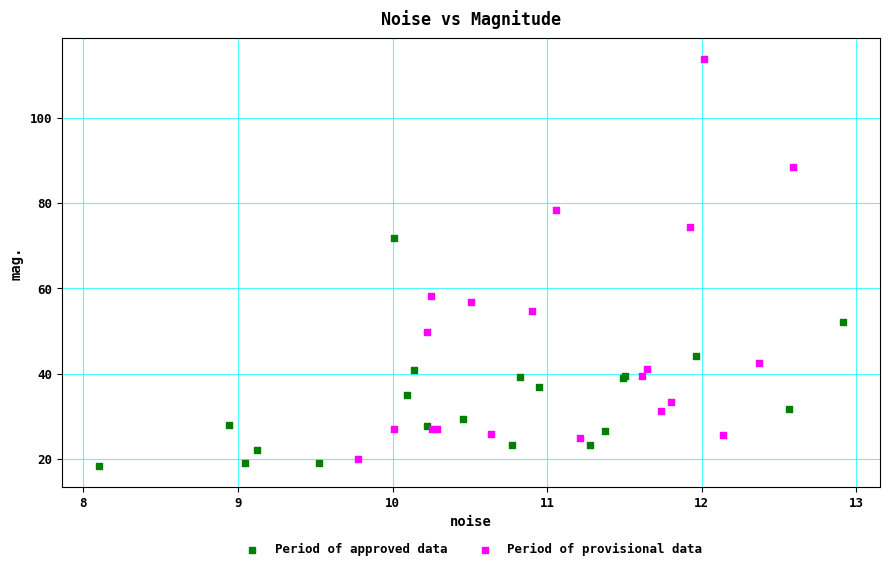

Which series contains the highest Y value?

Period of provisional data